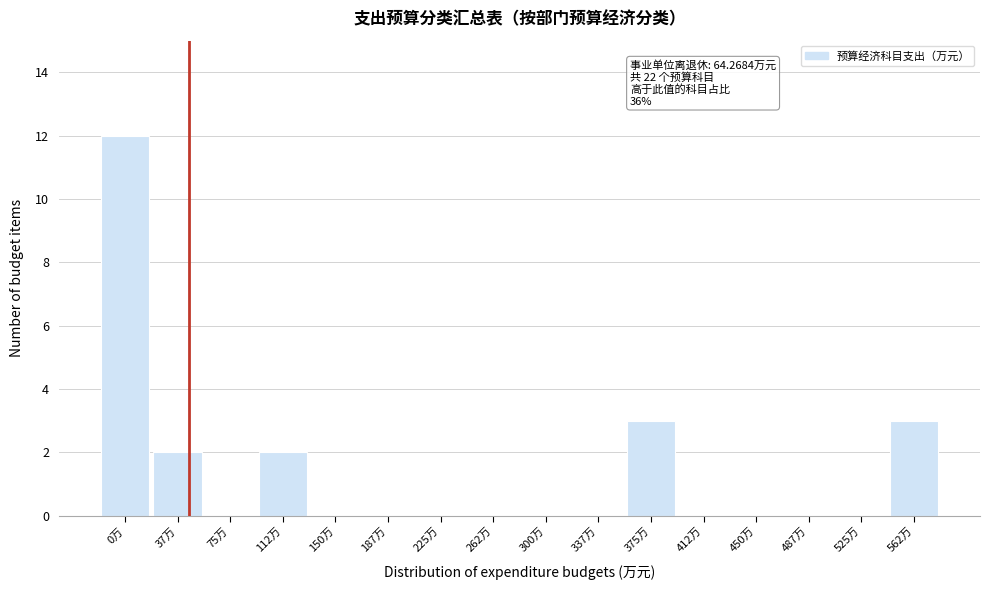

Reading right to left, what are all the values shown in this chart?

562万=3	525万=0	487万=0	450万=0	412万=0	375万=3	337万=0	300万=0	262万=0	225万=0	187万=0	150万=0	112万=2	75万=0	37万=2	0万=12